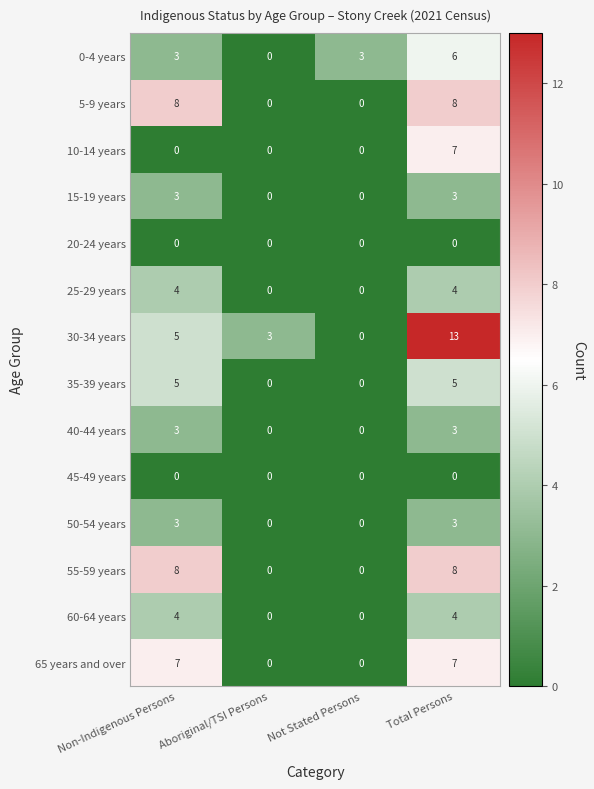

What is the difference between the maximum and second lowest values in the 15-19 years series?

3